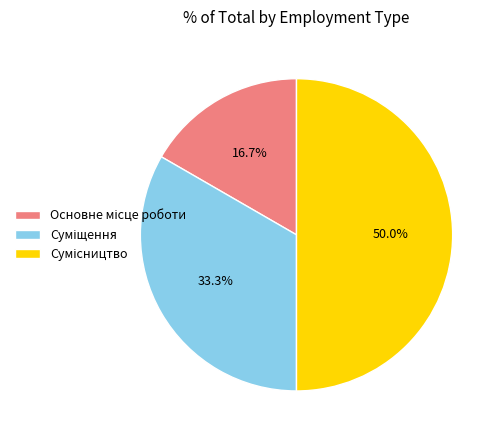

How many slices are in this pie chart?

3